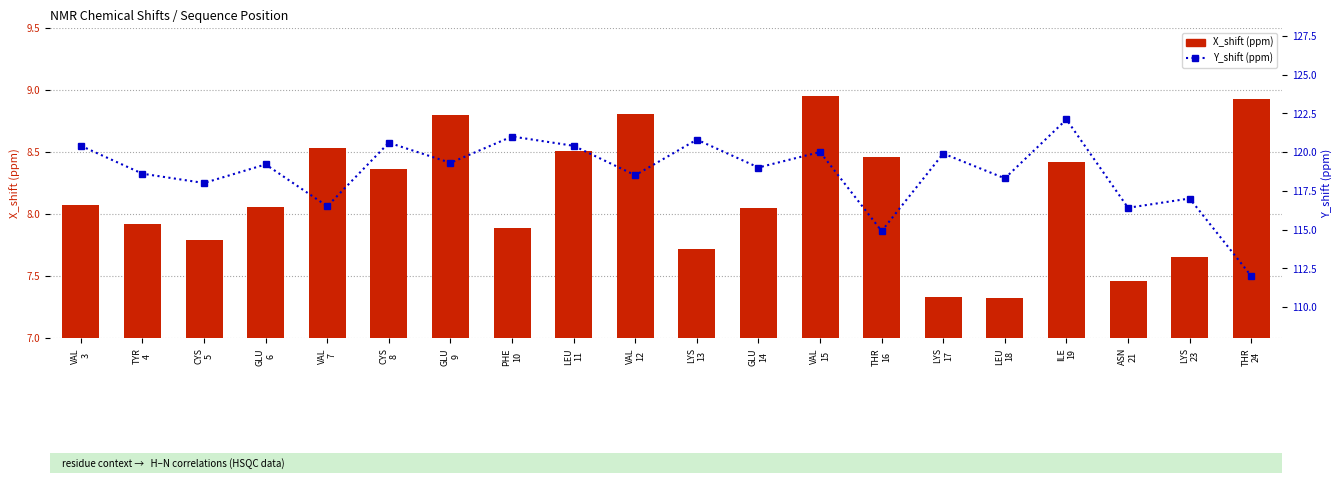

What is the sum of all X_shift (ppm) values?

163.0